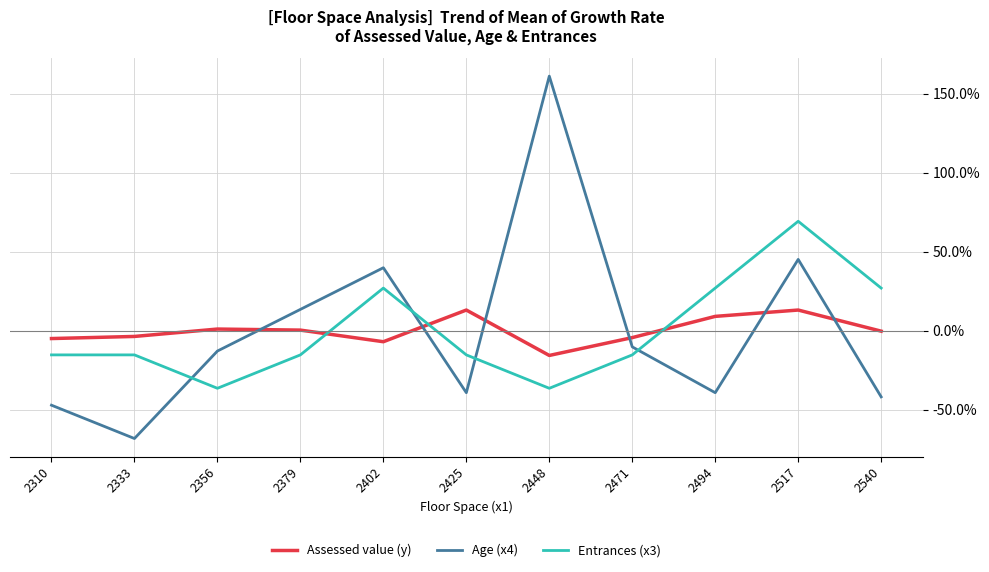

Is the value of Entrances (x3) at 2494 greater than the value of Assessed value (y) at 2517?

Yes